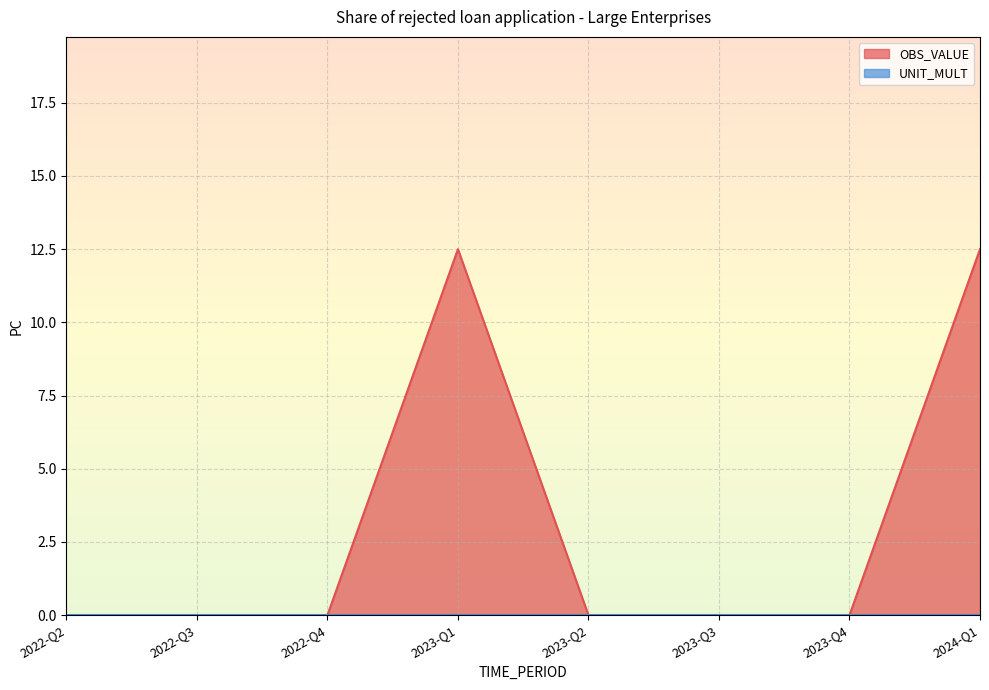

Which has a higher value, 2022-Q3 or 2022-Q4?

2022-Q3